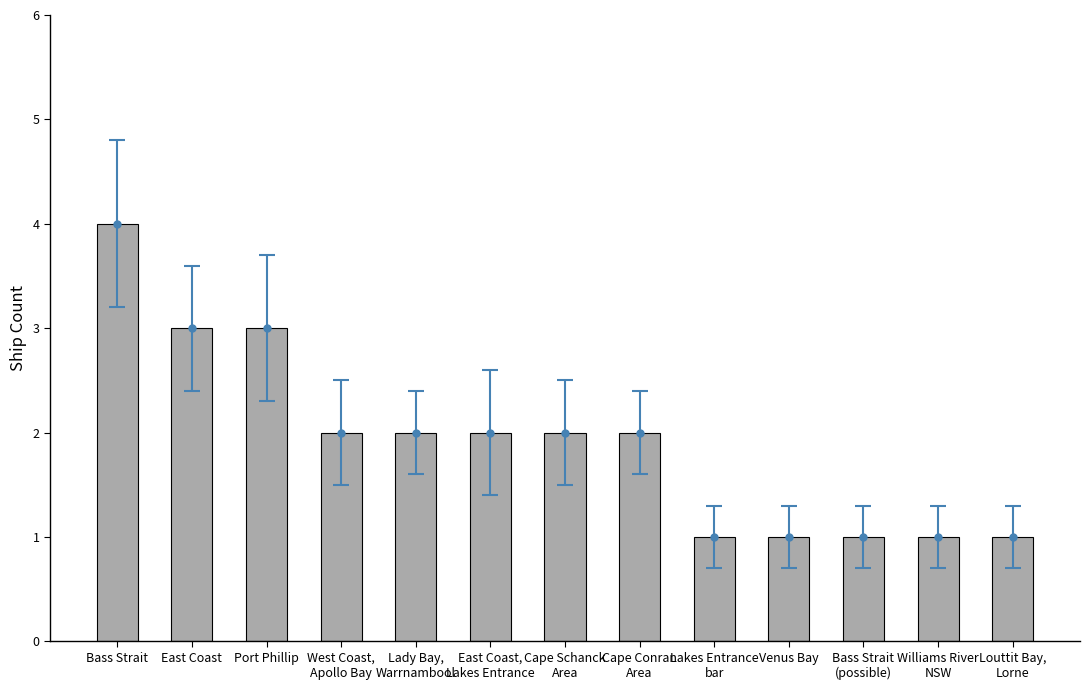

Between Venus Bay and Louttit Bay,
Lorne, which is larger?

Venus Bay